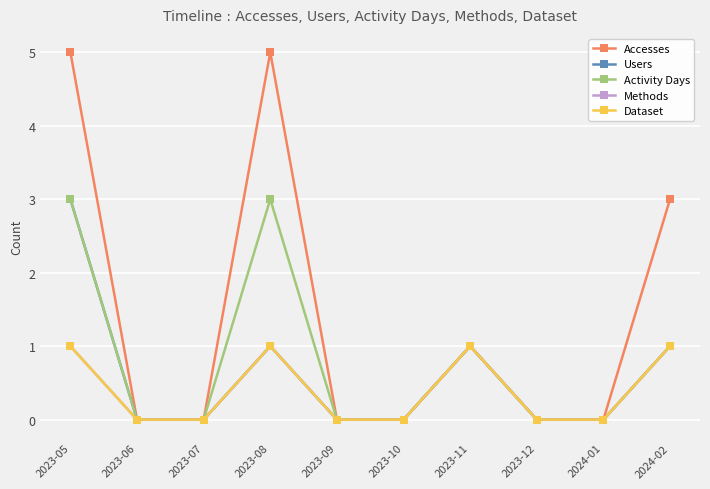

The value of Accesses at 2023-09 is -2. True or false?

False